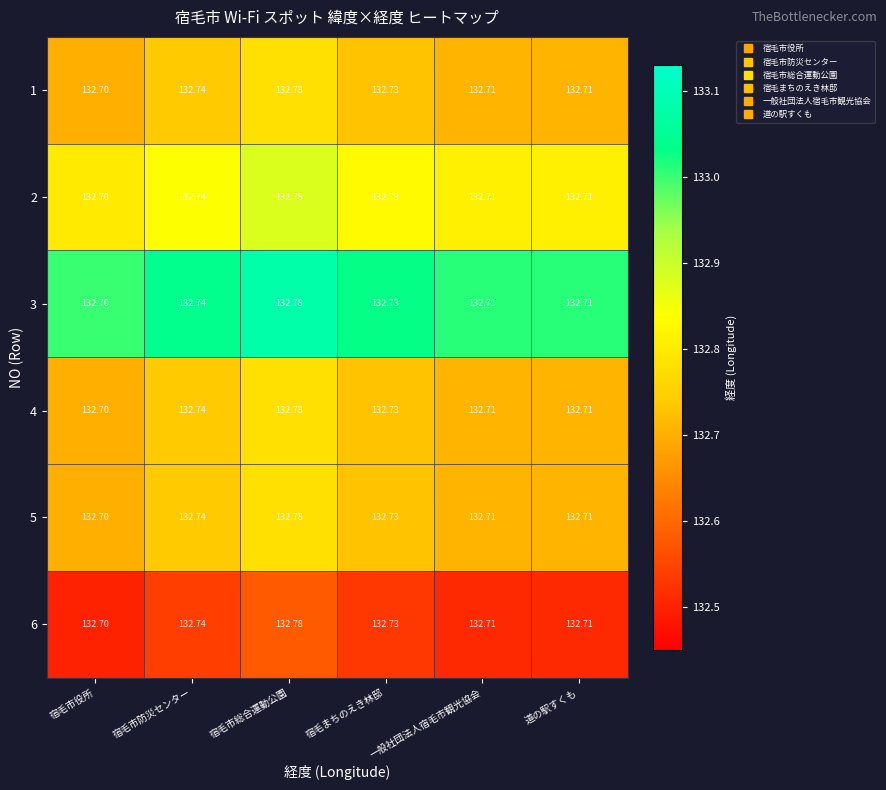

At which label does 1 reach its minimum?

宿毛市役所